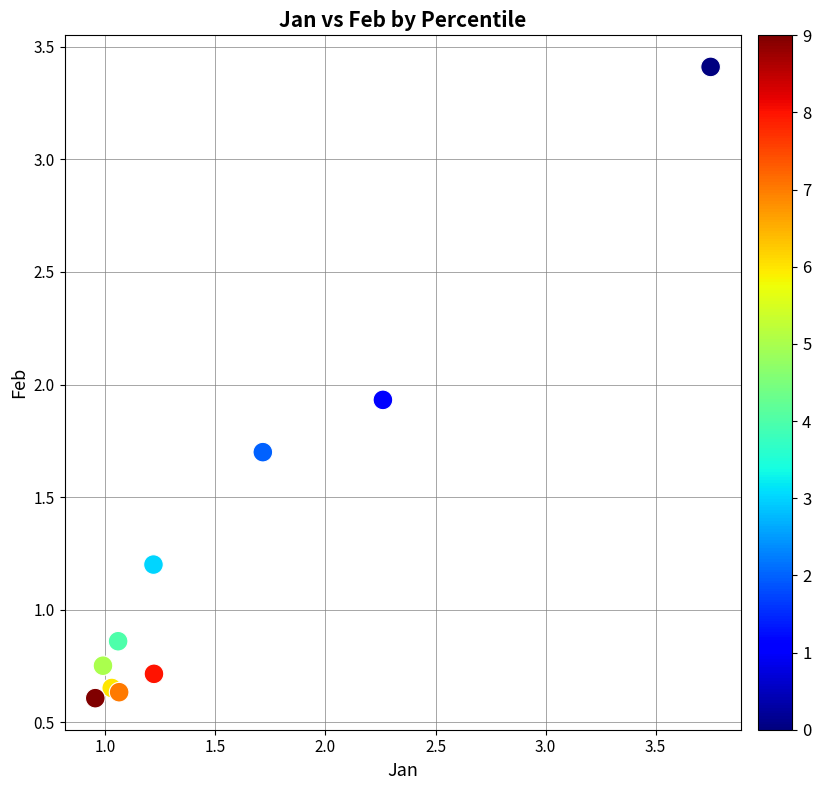

What is the average X value?

1.5